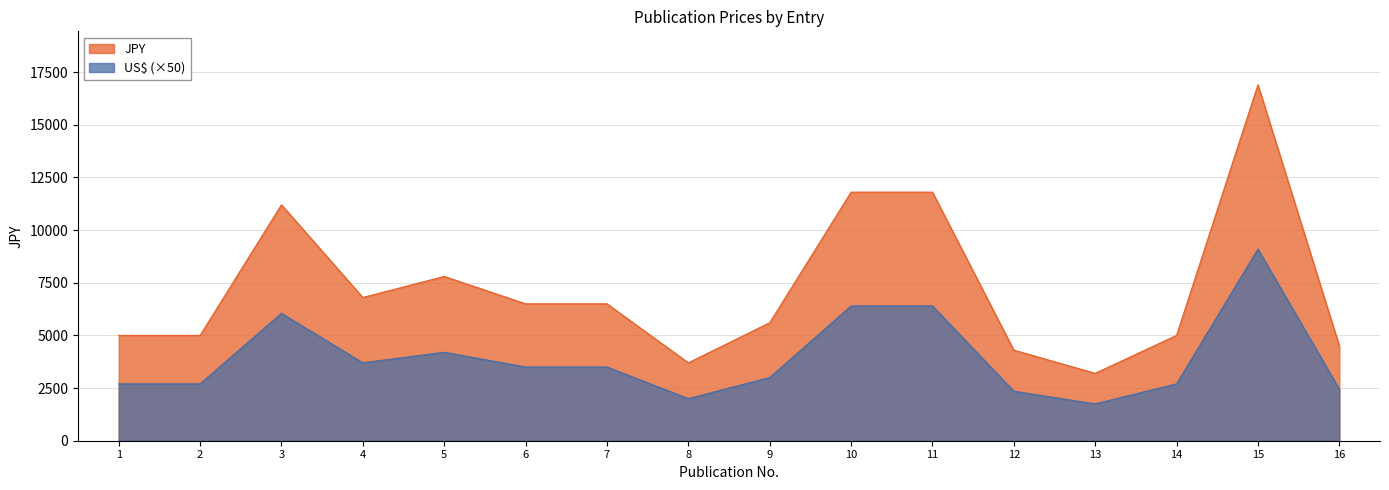

Where is JPY nearest to the value 10050?

3